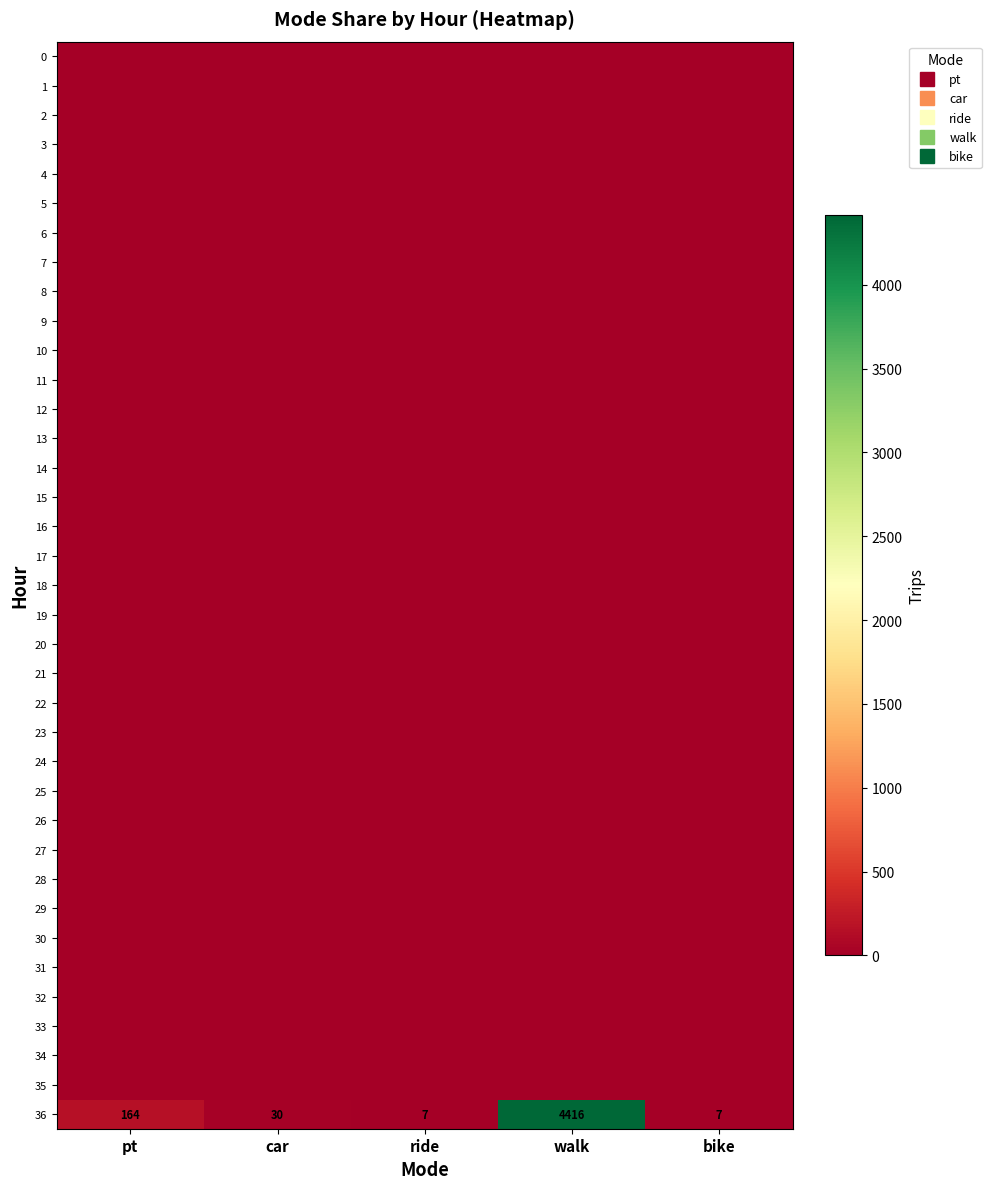

Between car and ride, which series saw the biggest shift?

36